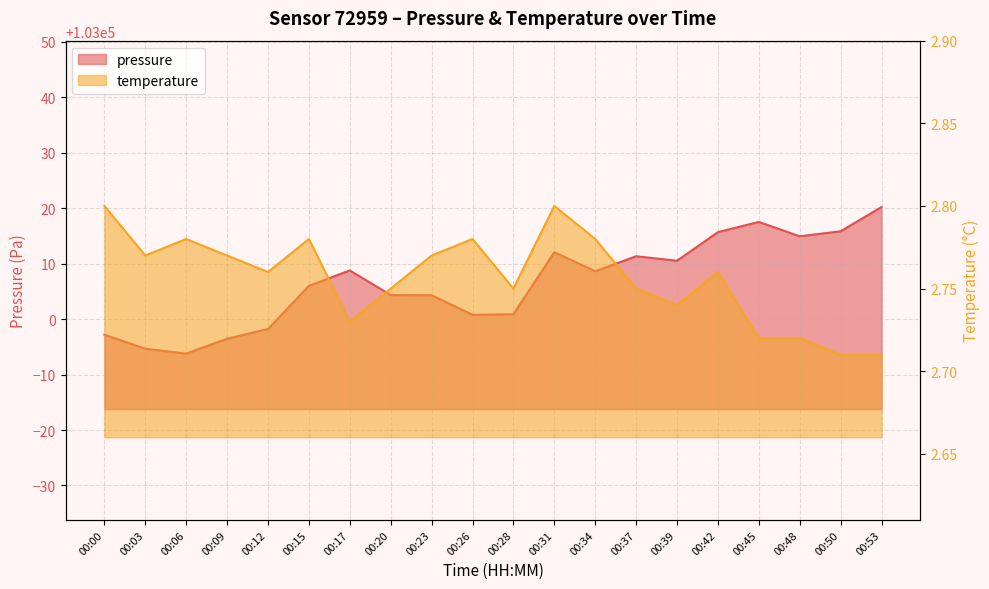

What is the difference between the highest and lowest values at 00:23?

103001.5